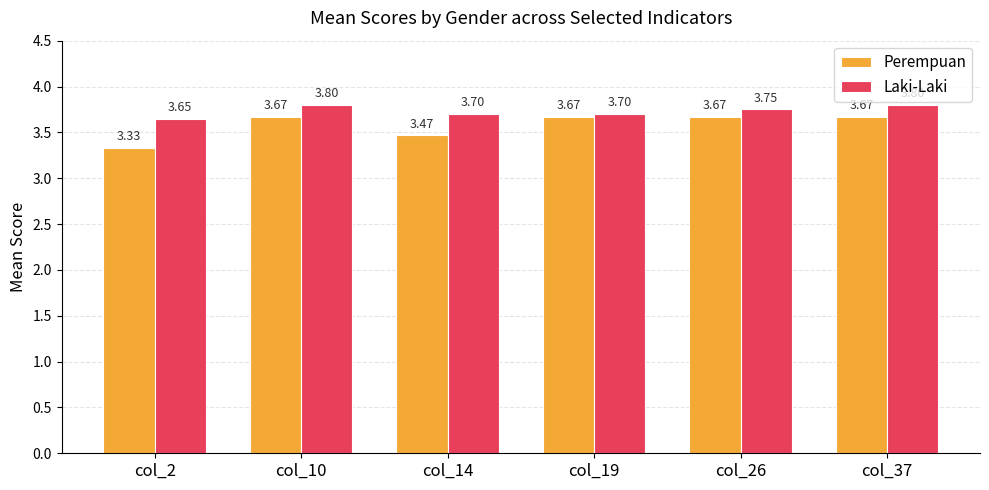

At col_2, list the series in order from smallest to largest.

Perempuan, Laki-Laki